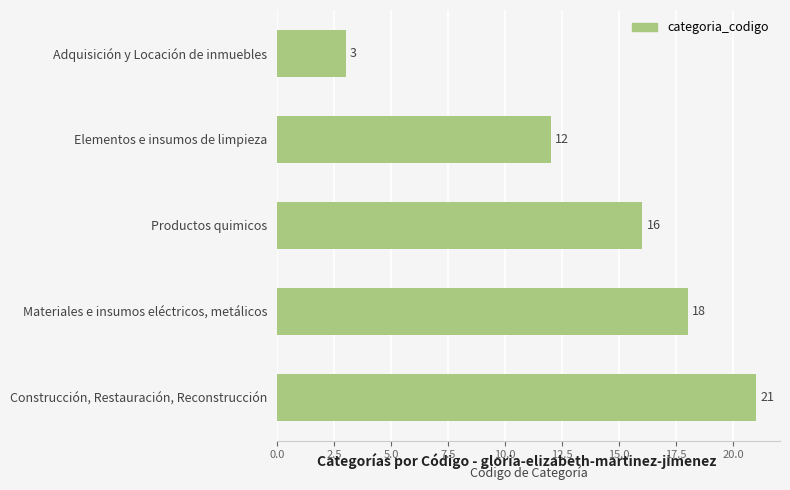

List the labels in order of value, largest first.

Construcción, Restauración, Reconstrucción, Materiales e insumos eléctricos, metálicos, Productos quimicos, Elementos e insumos de limpieza, Adquisición y Locación de inmuebles